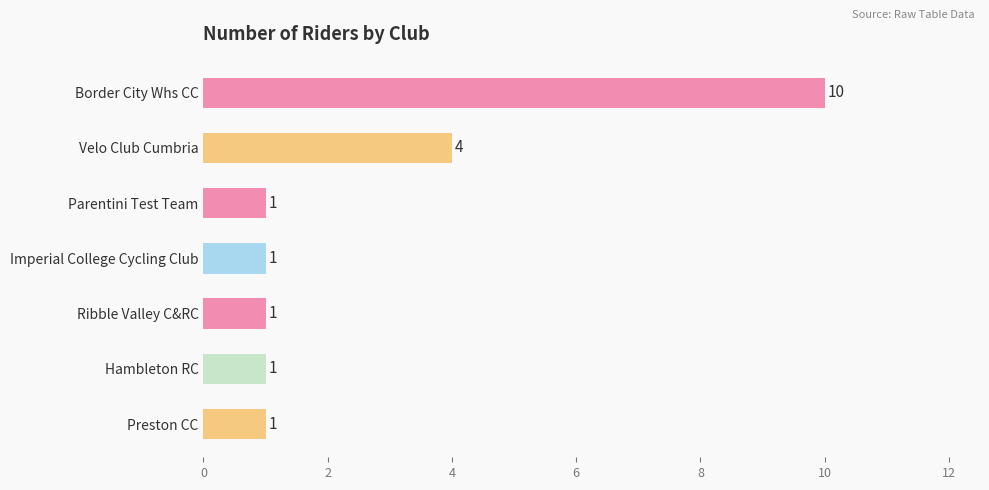

What position from the top is Hambleton RC?

6